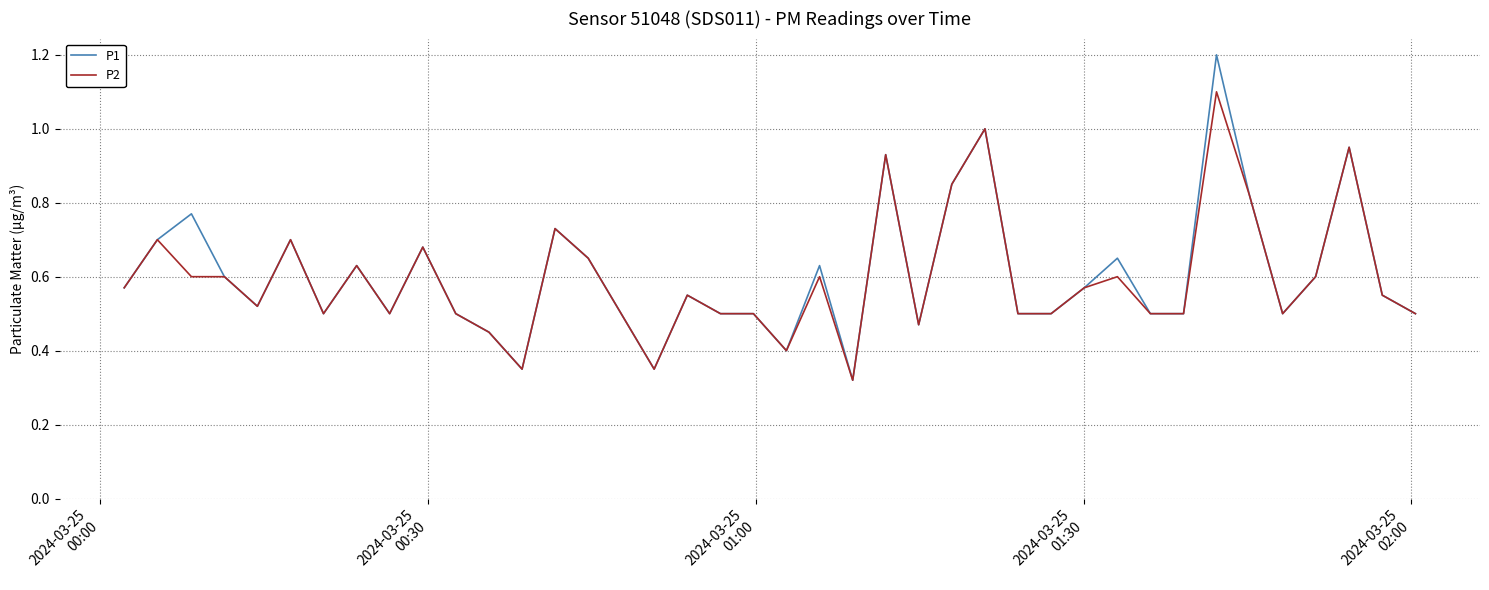

What is the maximum value shown in the chart?

1.2